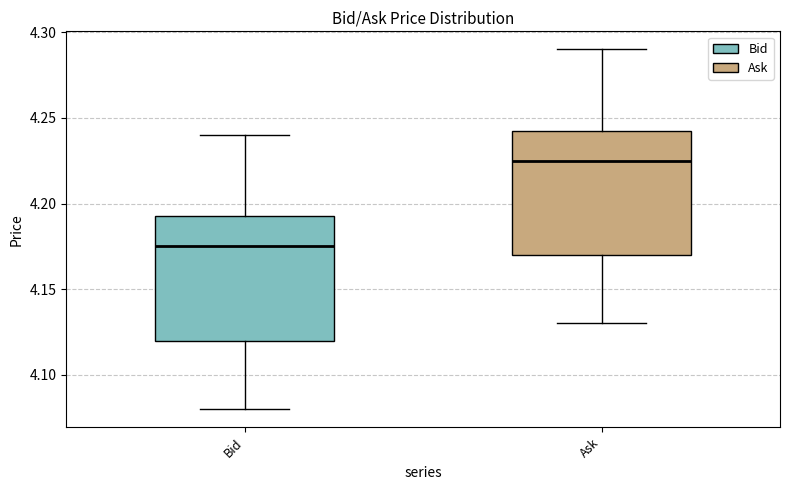

Reading left to right, transcribe this box plot: for each box, give where its median line is, the range the box spans, and where its two whiskers end, as read against the y-axis. The values are not printed on the chart, so give them approximately, as read against the axis.

Bid: median 4.175, box 4.120 to 4.195, whiskers 4.080 to 4.240
Ask: median 4.225, box 4.170 to 4.245, whiskers 4.130 to 4.290